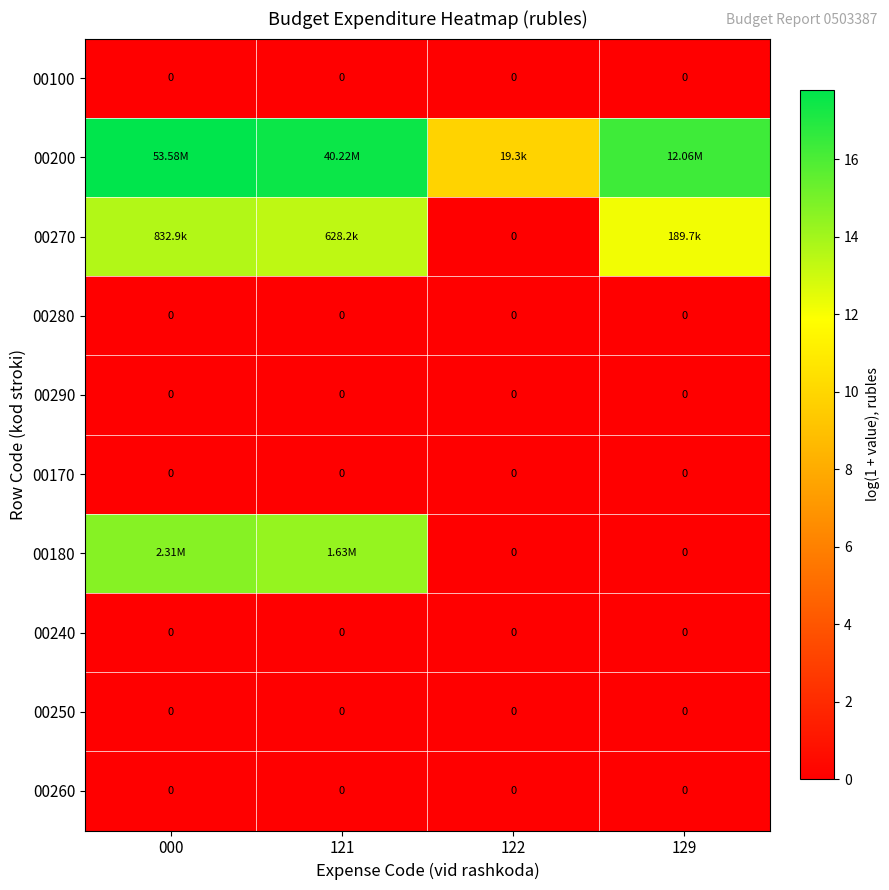

At which category is the sum across all series the highest?

000